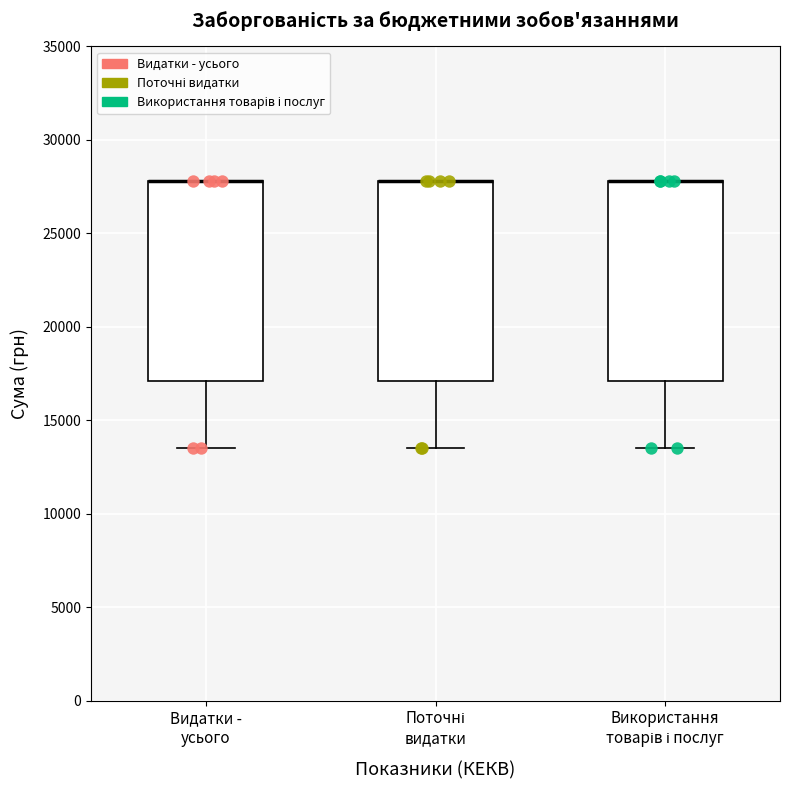

Reading left to right, transcribe this box plot: for each box, give where its median line is, the range the box spans, and where its two whiskers end, as read against the y-axis. The values are not printed on the chart, so give them approximately, as read against the axis.

Видатки - усього: median 28000 (drawn on the box's upper edge), box 17000 to 28000, whiskers 13500 to 28000
Поточні видатки: median 28000 (drawn on the box's upper edge), box 17000 to 28000, whiskers 13500 to 28000
Використання товарів і послуг: median 28000 (drawn on the box's upper edge), box 17000 to 28000, whiskers 13500 to 28000